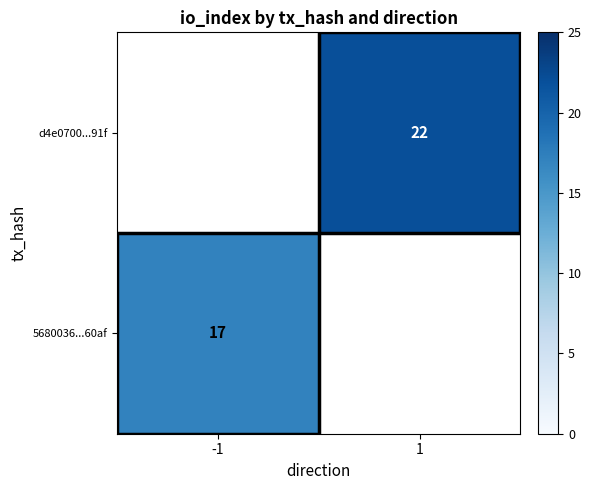

Is it true that d4e0700...91f equals 7 at 1?

False